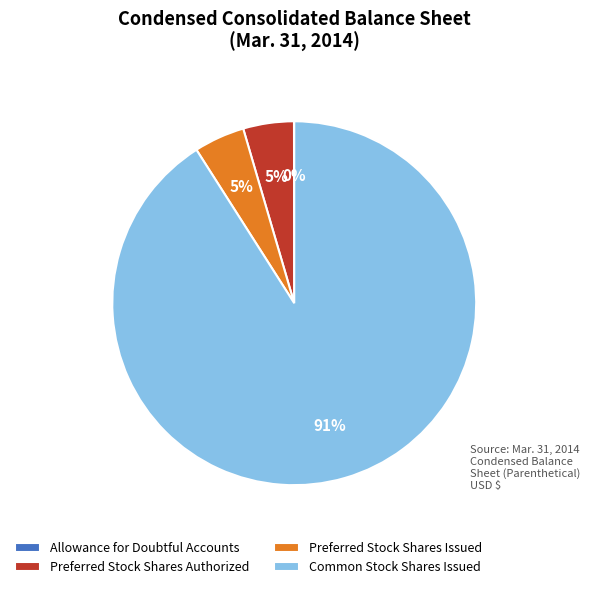

Which slice is the largest?

Common Stock Shares Issued